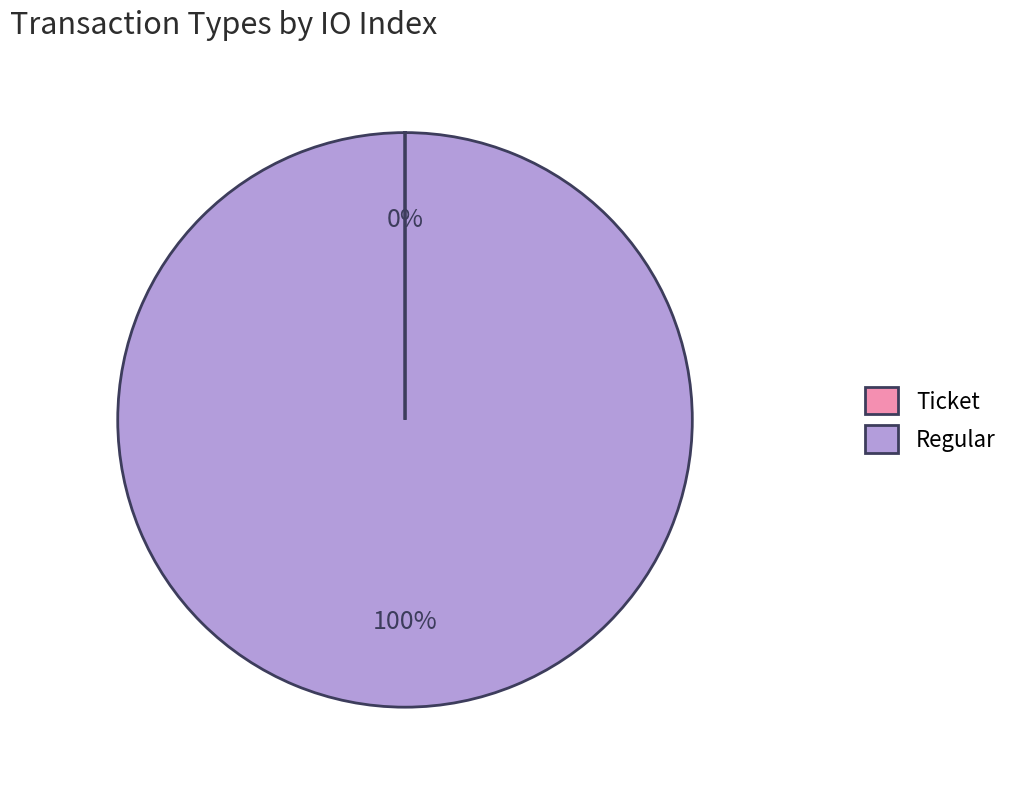

Which category accounts for the majority?

Regular